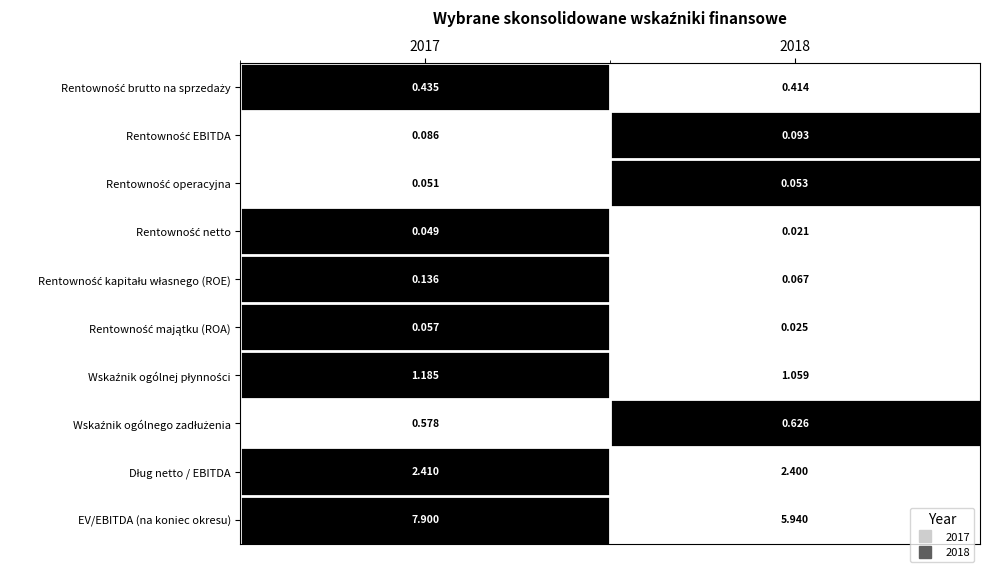

Which series has the widest spread of values?

EV/EBITDA (na koniec okresu)